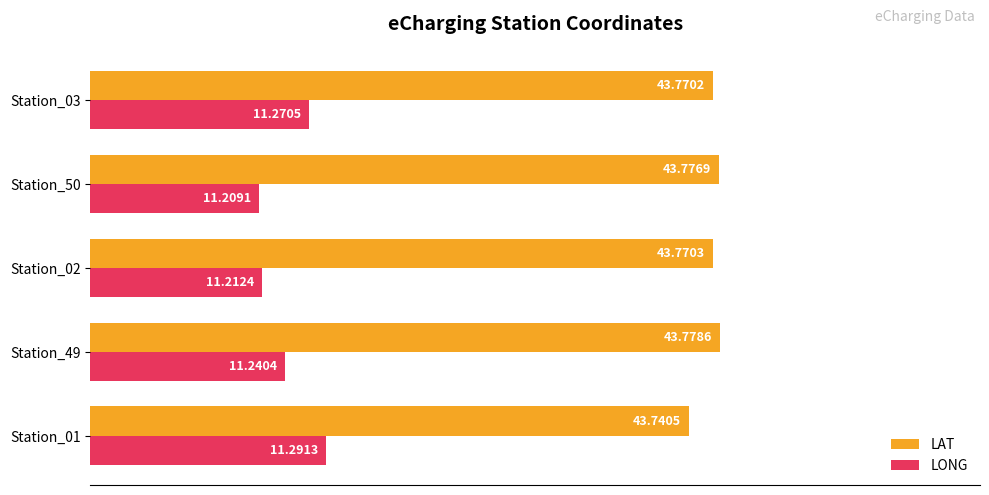

Which series has the widest spread of values?

LONG